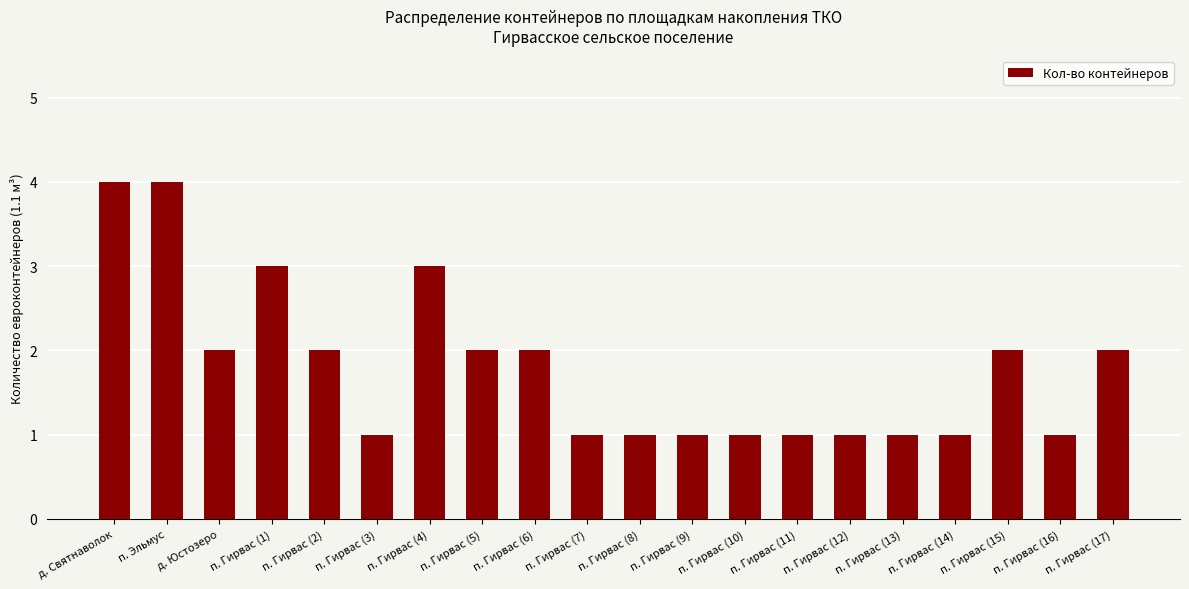

What is the approximate value at п. Гирвас (13)?

1